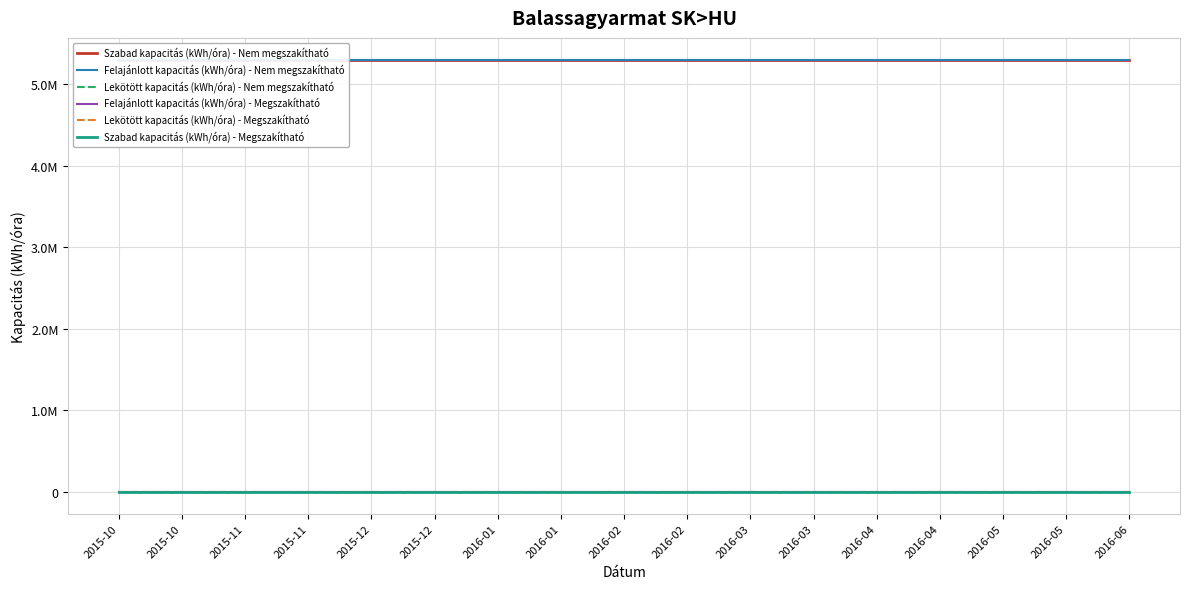

True or false: Lekötött kapacitás (kWh/óra) - Megszakítható and Szabad kapacitás (kWh/óra) - Megszakítható intersect in this chart.

False